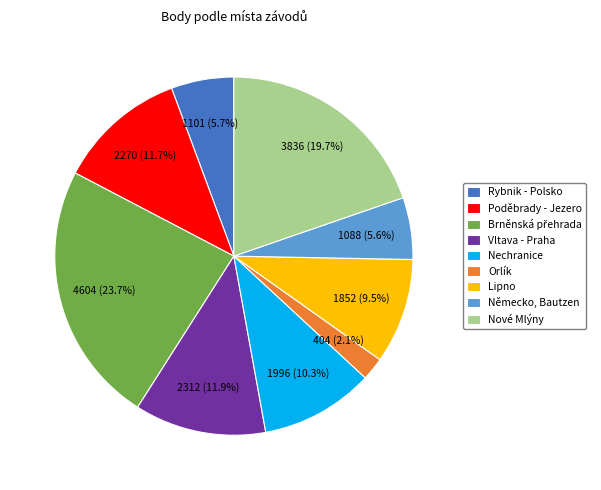

Which has a higher value, Orlík or Vltava - Praha?

Vltava - Praha